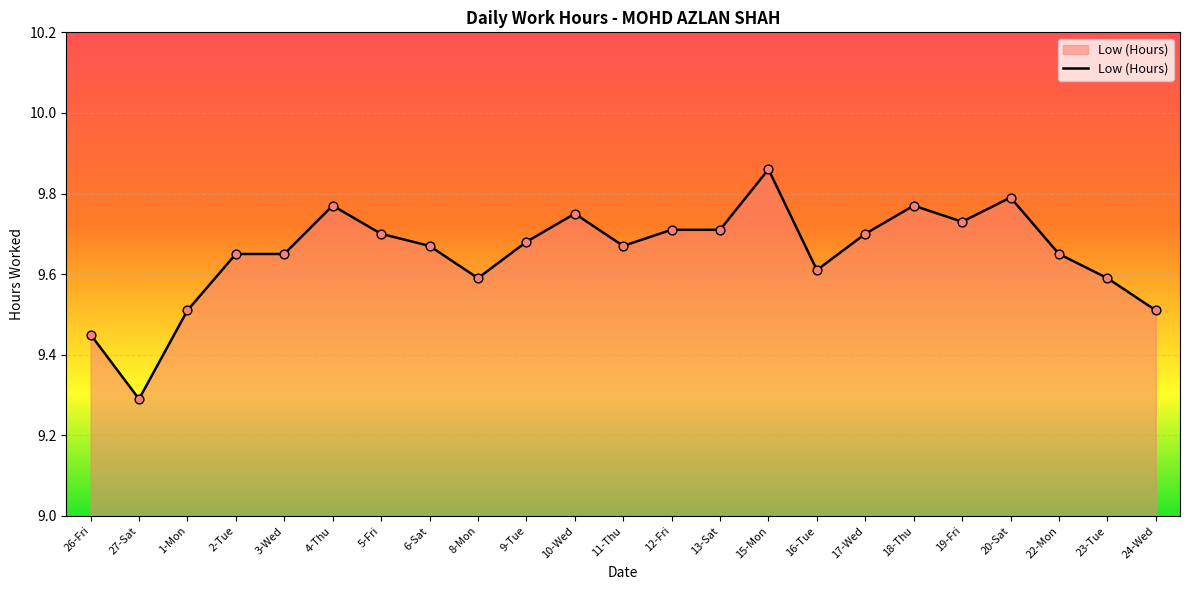

What is the ratio of the value at 1-Mon to the value at 8-Mon?

1.0